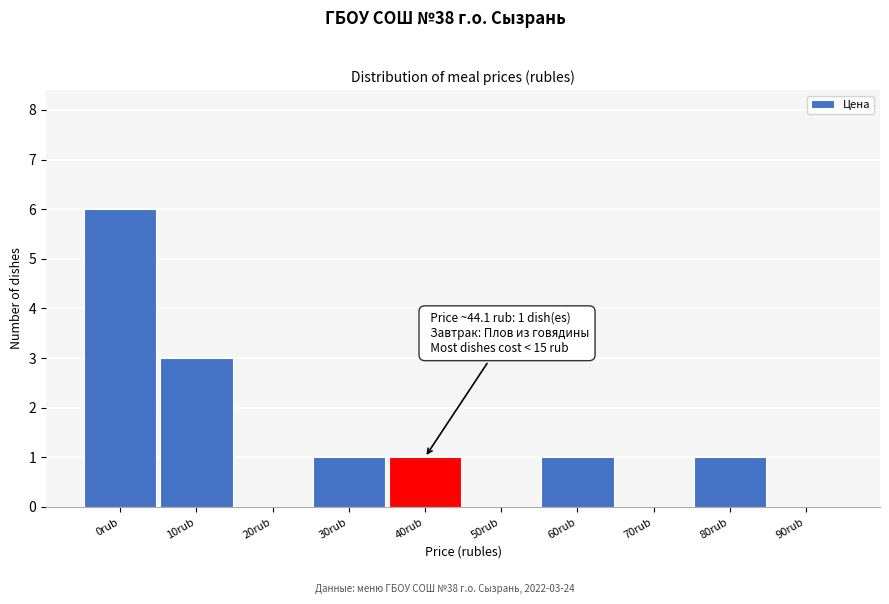

Reading right to left, transcribe all the data shown in this chart.

90rub=0	80rub=1	70rub=0	60rub=1	50rub=0	40rub=1	30rub=1	20rub=0	10rub=3	0rub=6